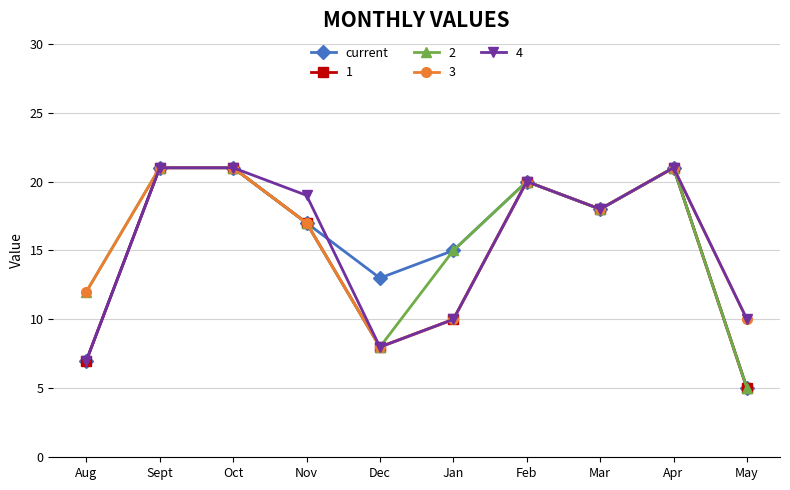

What is the lowest value of the 4 series?

7